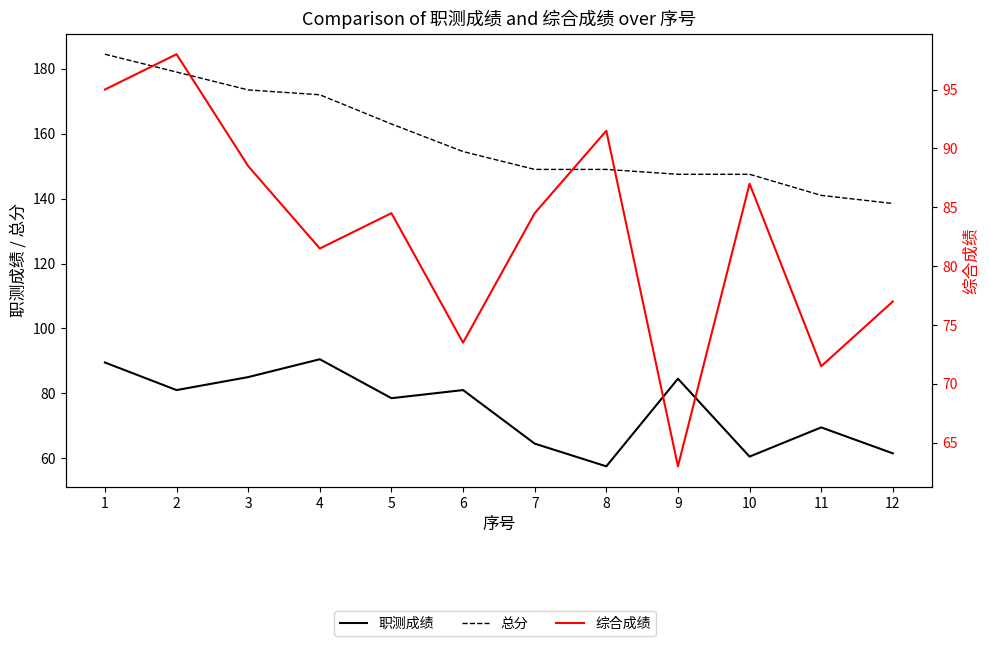

Rank the series by their maximum value, from lowest to highest.

职测成绩, 综合成绩, 总分